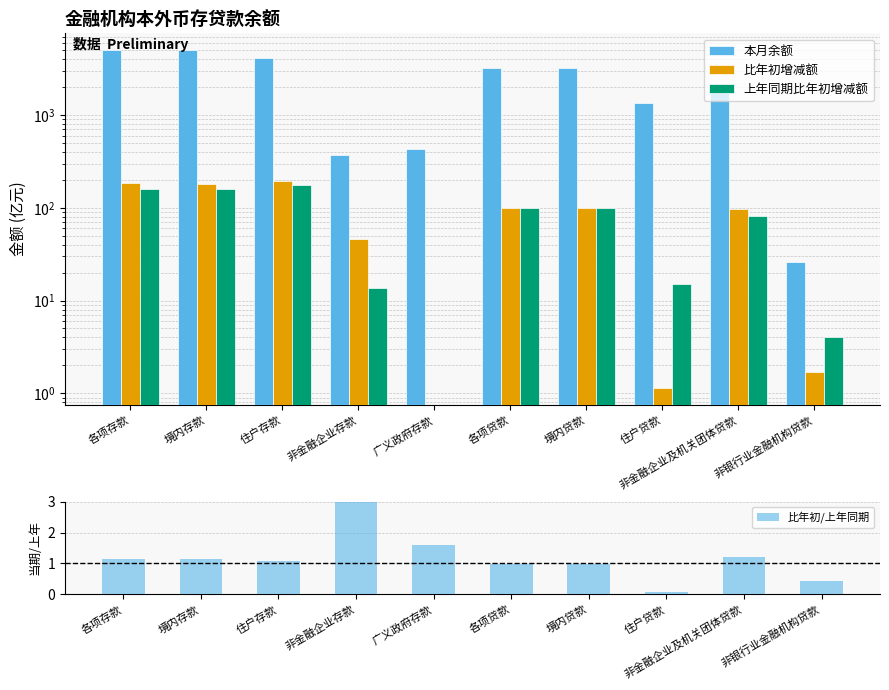

What is the difference between the highest and lowest values at 境内存款?

4998.5